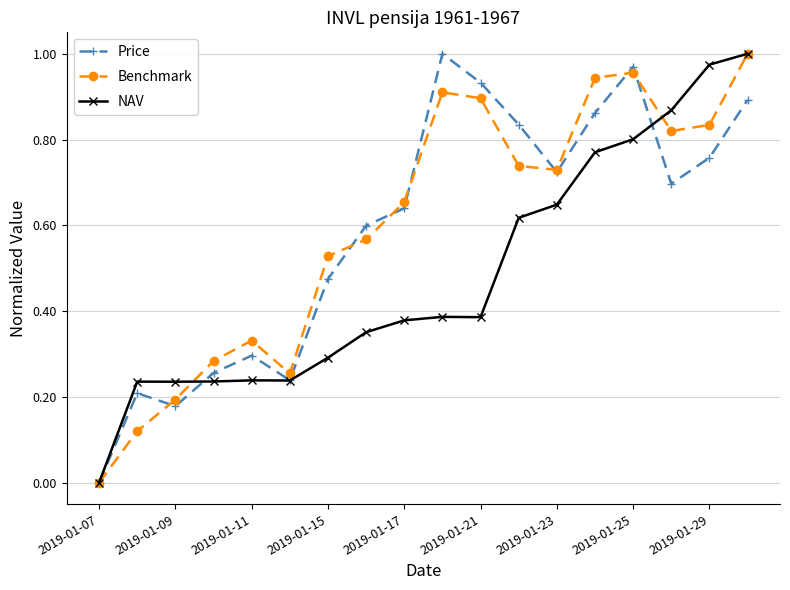

True or false: Price has more than 0 interior local peaks.

True